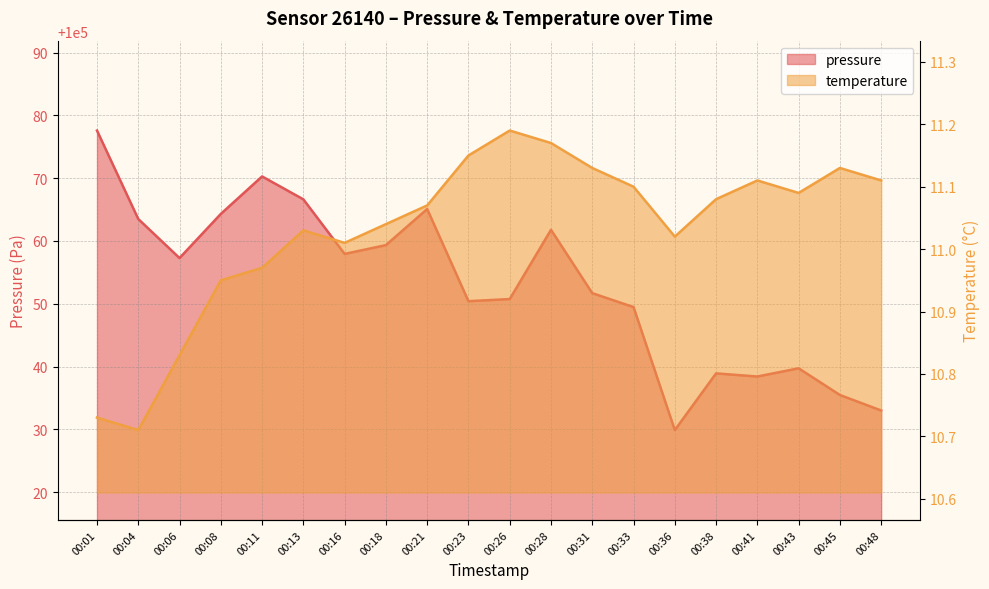

What is the average value of the temperature series?

11.0